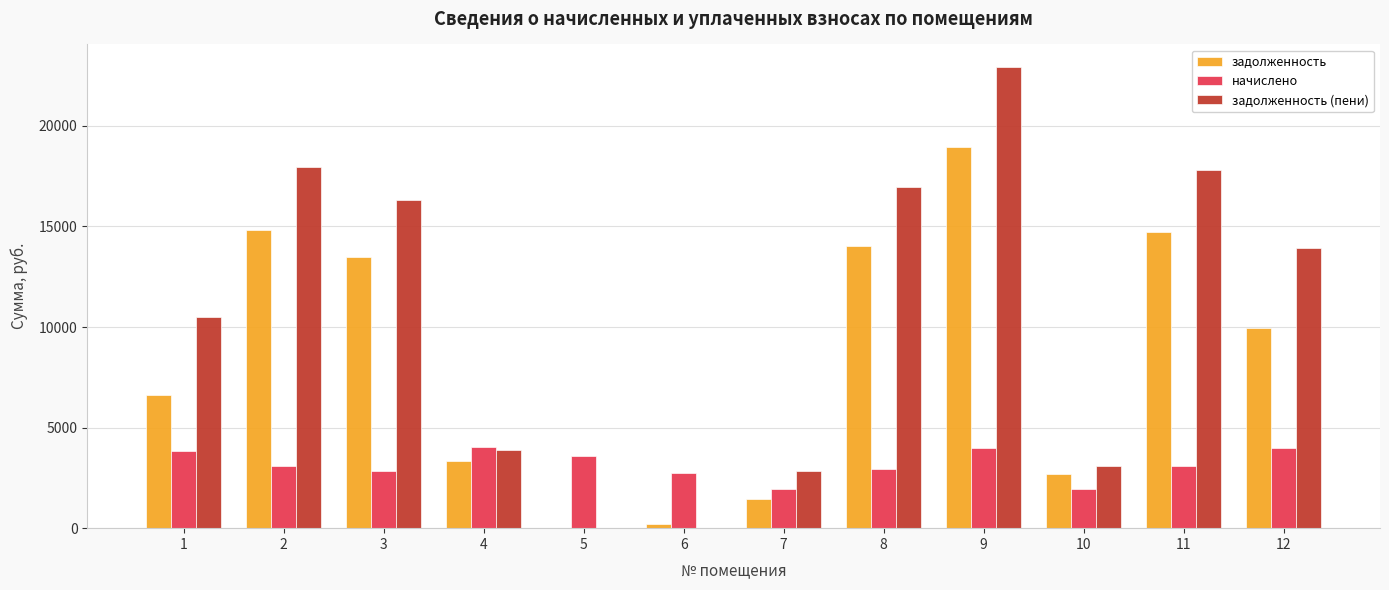

What is the highest value of the начислено series?

4027.9